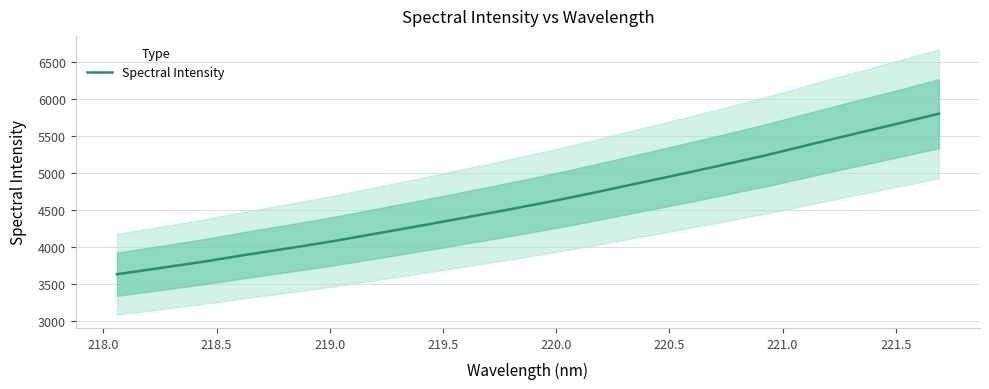

What is the maximum value for Spectral Intensity?

5798.4